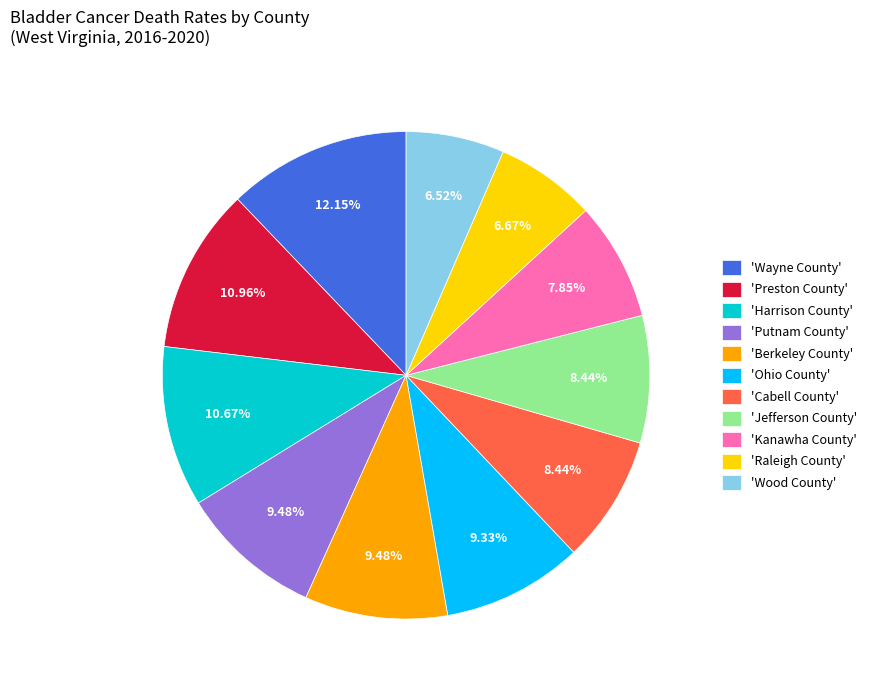

How many slices are in this pie chart?

11